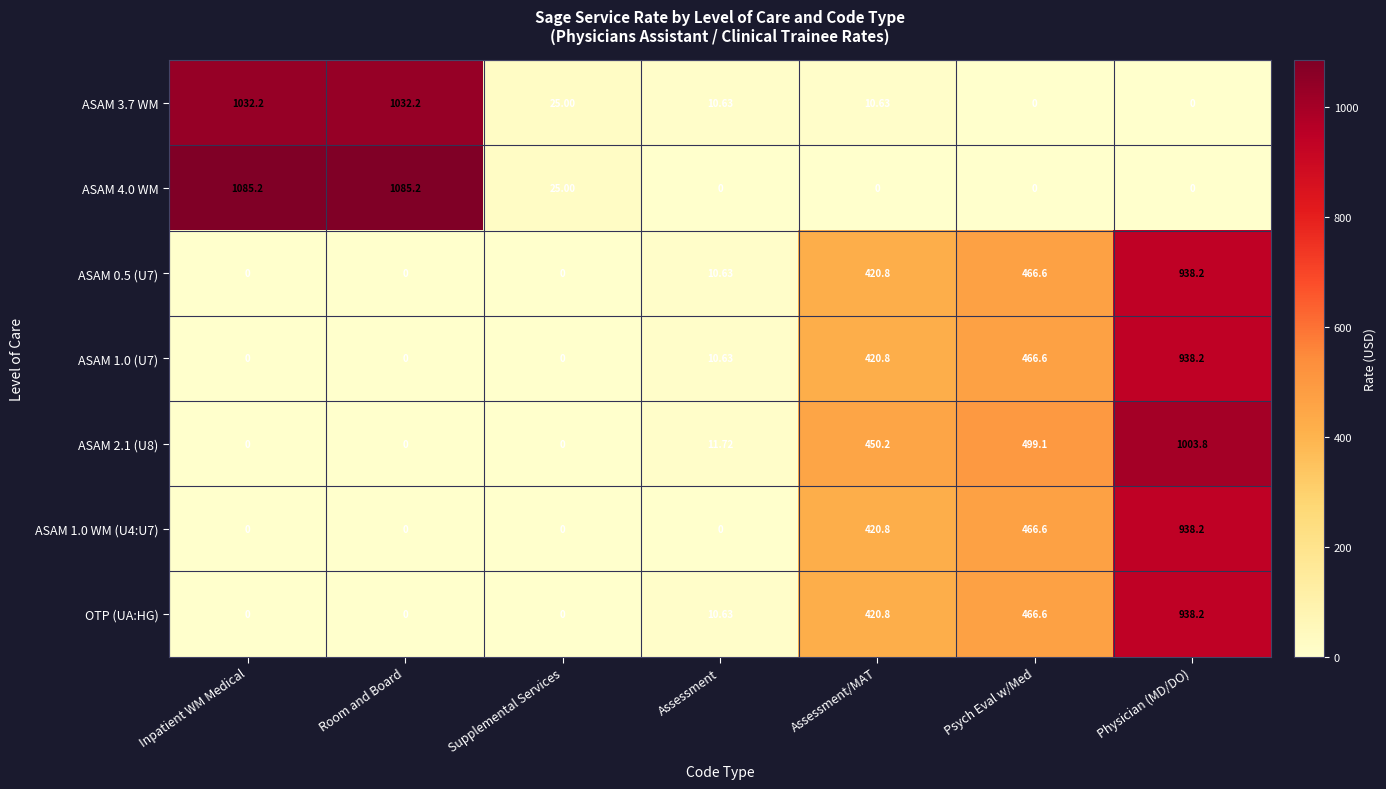

At which category is the sum across all series the highest?

Physician (MD/DO)